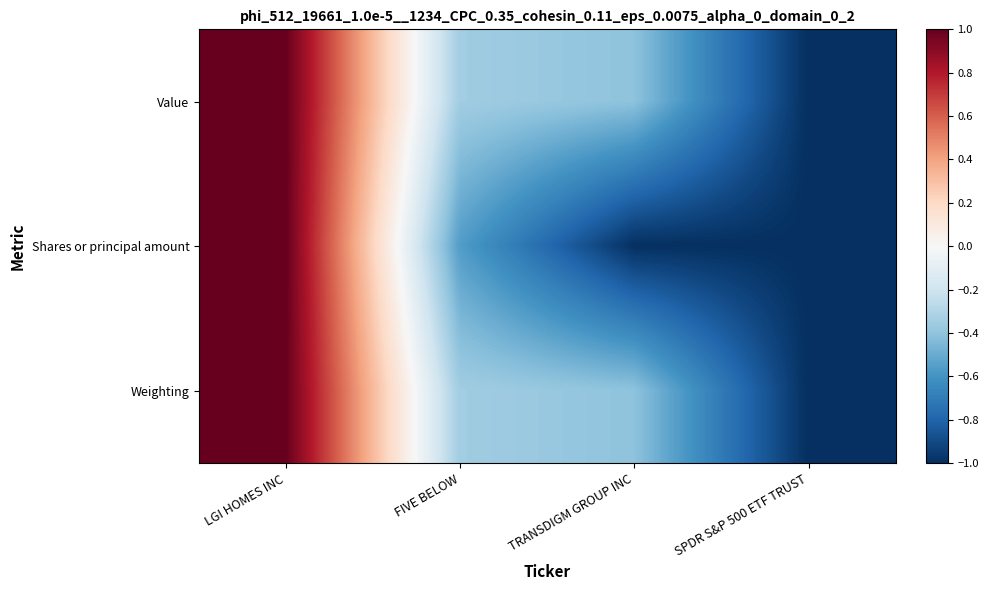

Rank the series at SPDR S&P 500 ETF TRUST from highest to lowest value.

Value, Shares or principal amount, Weighting